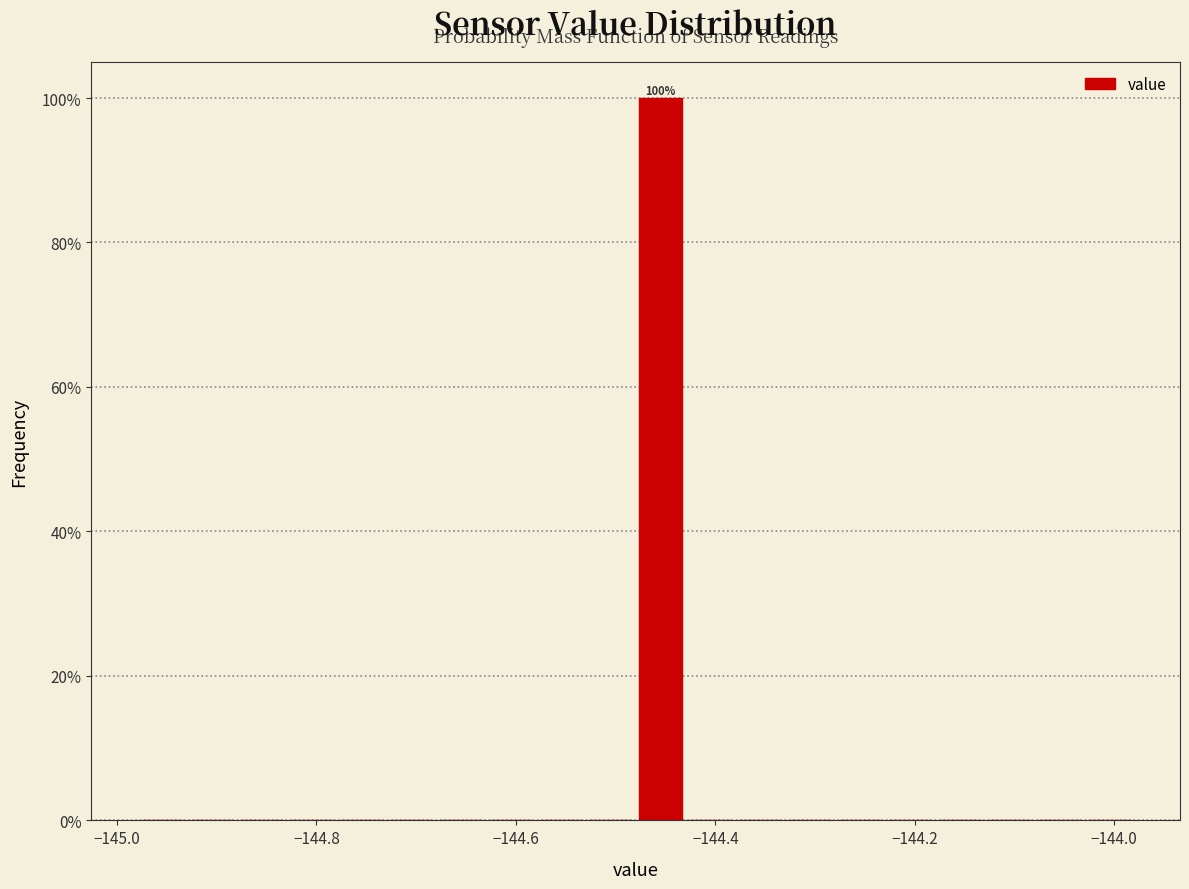

Around what value on the x-axis is the tallest bar? Give the approximate position of its centre, as read against the axis.

-144.46